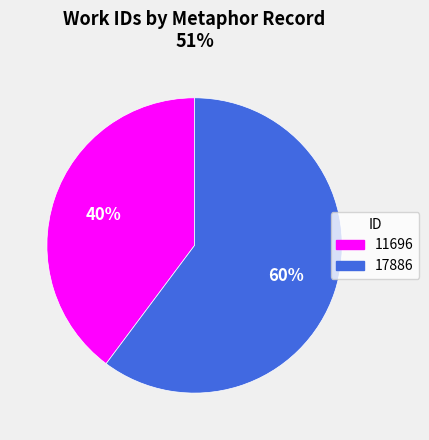

Is it true that 17886 is 67% of the pie?

False